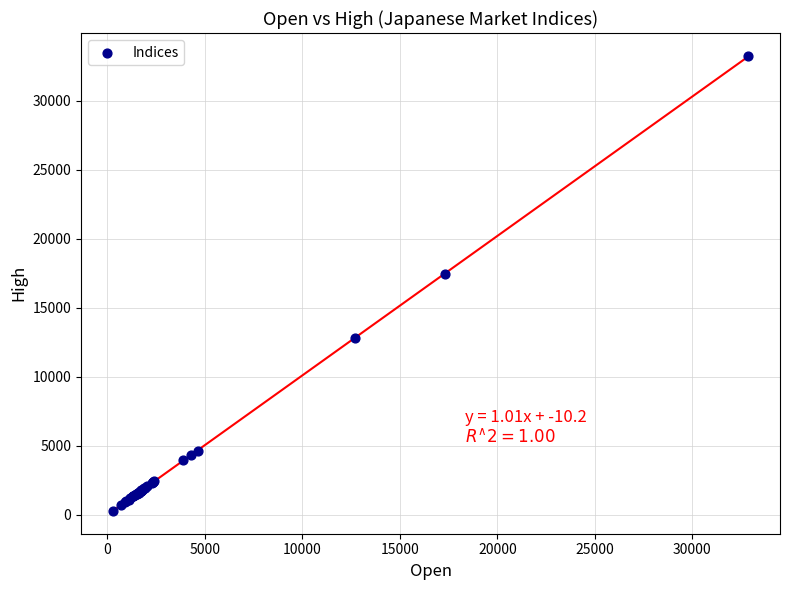

What Y value in the scatter plot is closest to 16766?

17439.3